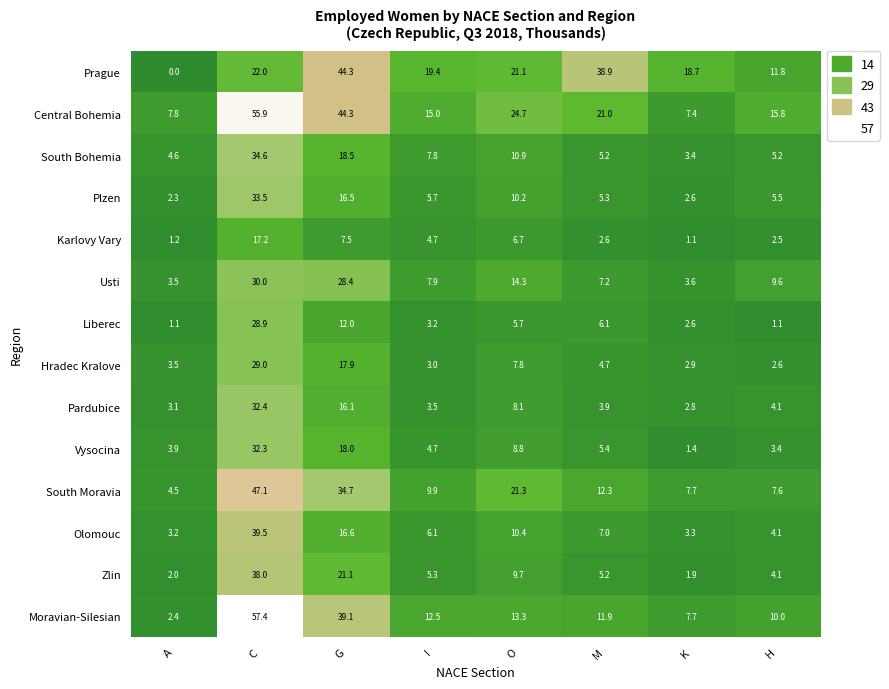

The value of Hradec Kralove at H is 1.2. True or false?

False